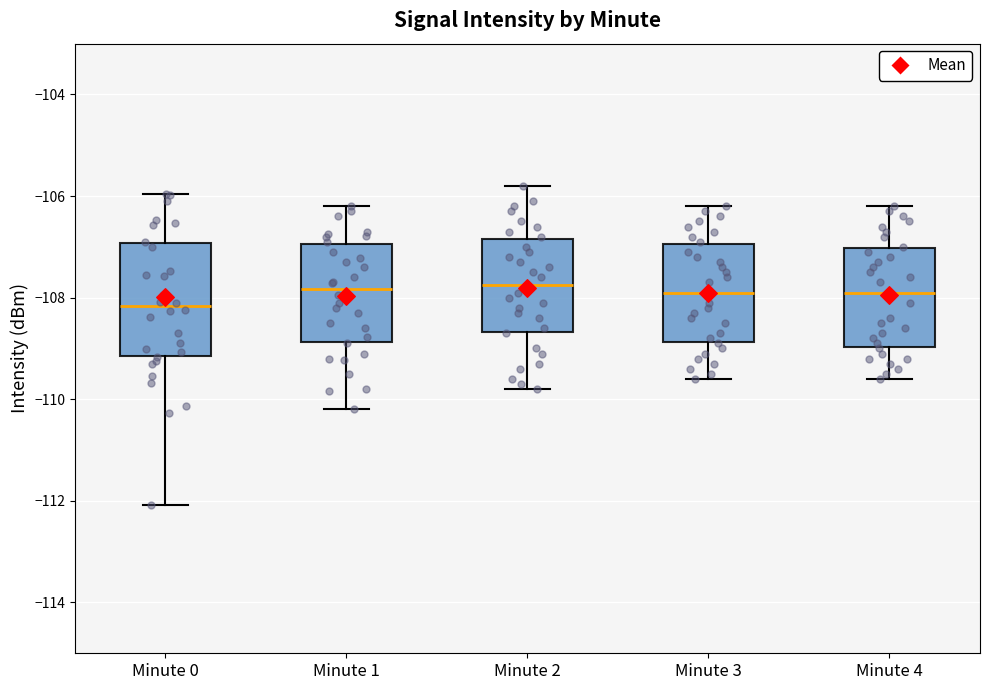

Which box has the lowest median line?

Minute 0